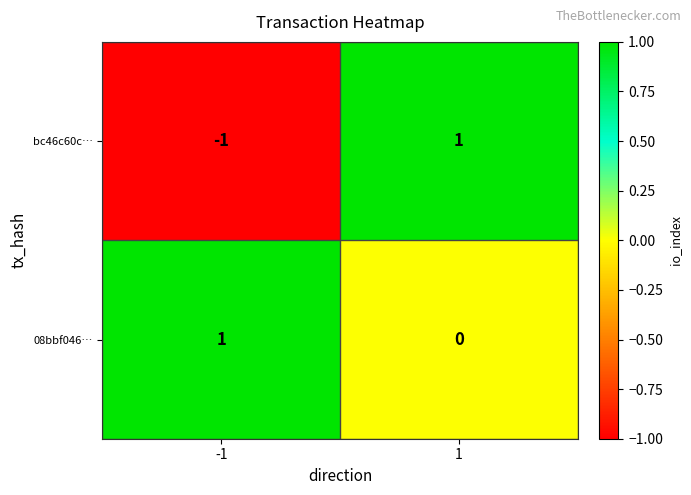

Reading left to right, extract all data points from this chart.

bc46c60c…: -1	1
08bbf046…: 1	0